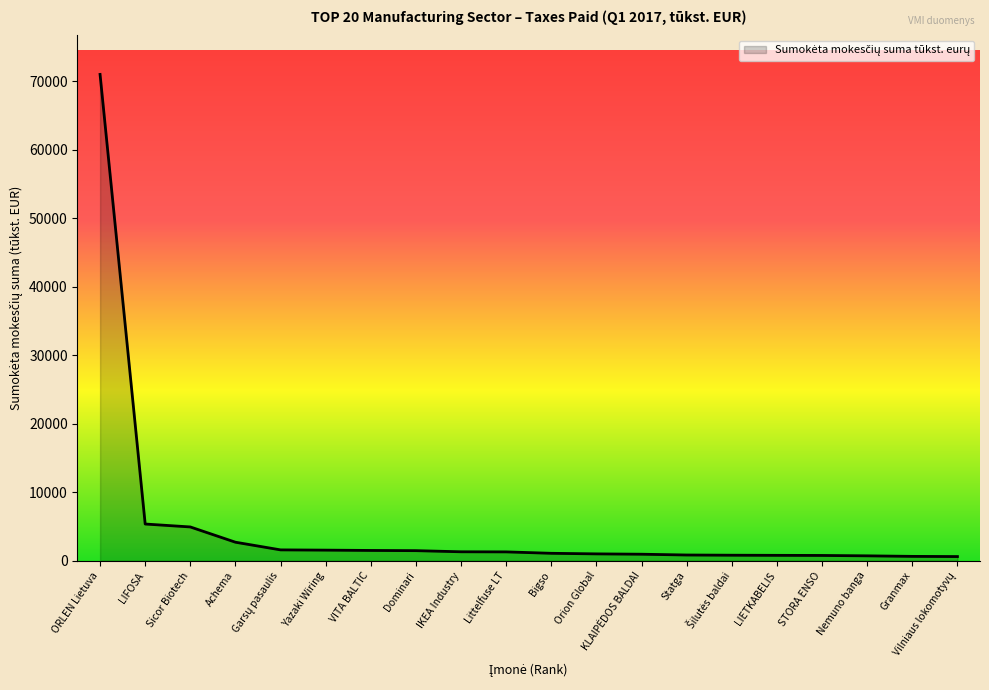

How many lines are shown in the chart?

1